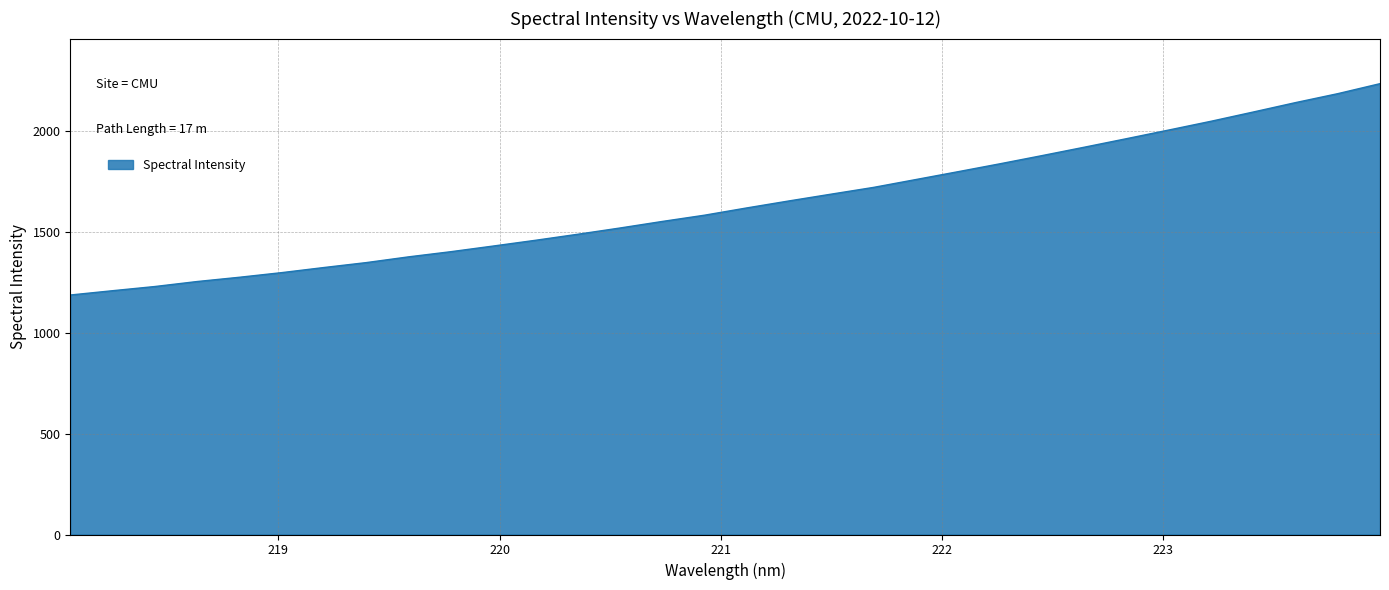

Does the chart display data point markers on the line(s)?

No